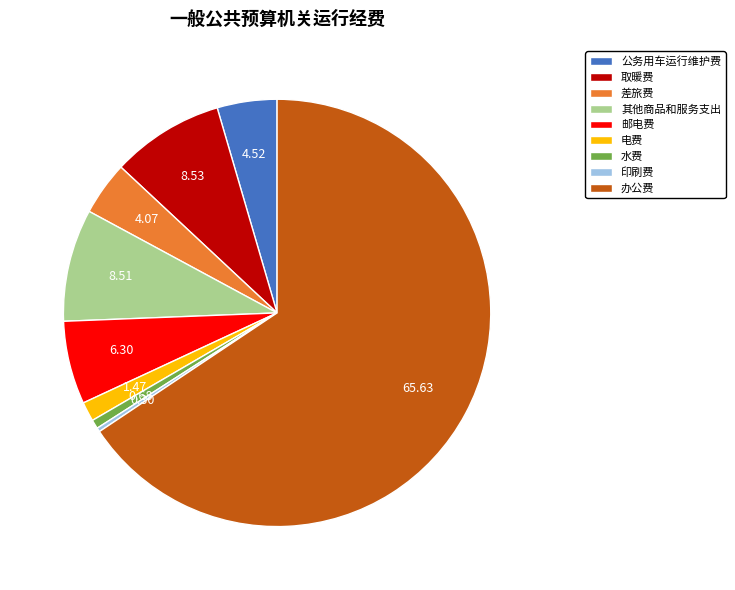

Does 公务用车运行维护费 represent more than half of the total?

No